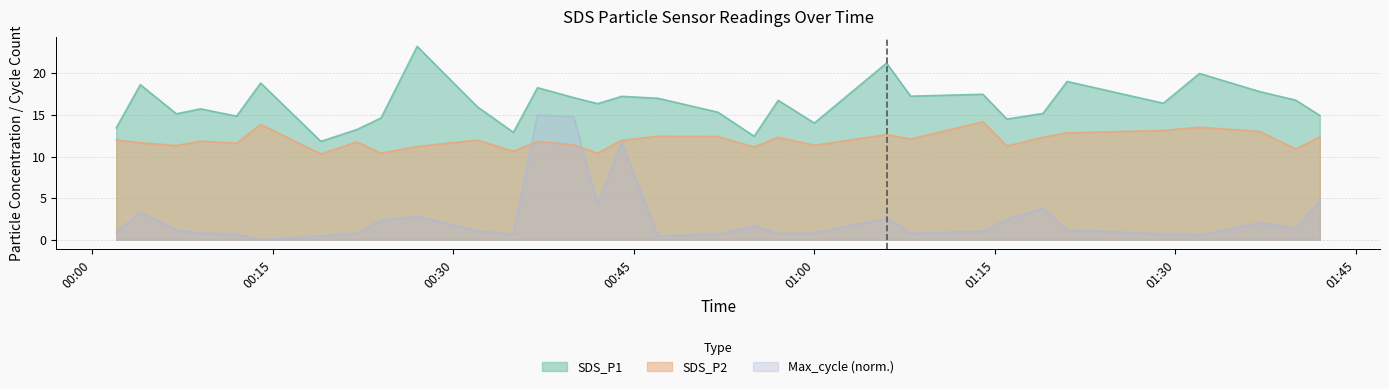

Between 2021/03/01 00:47 and 2021/03/01 01:08, which is larger?

2021/03/01 01:08